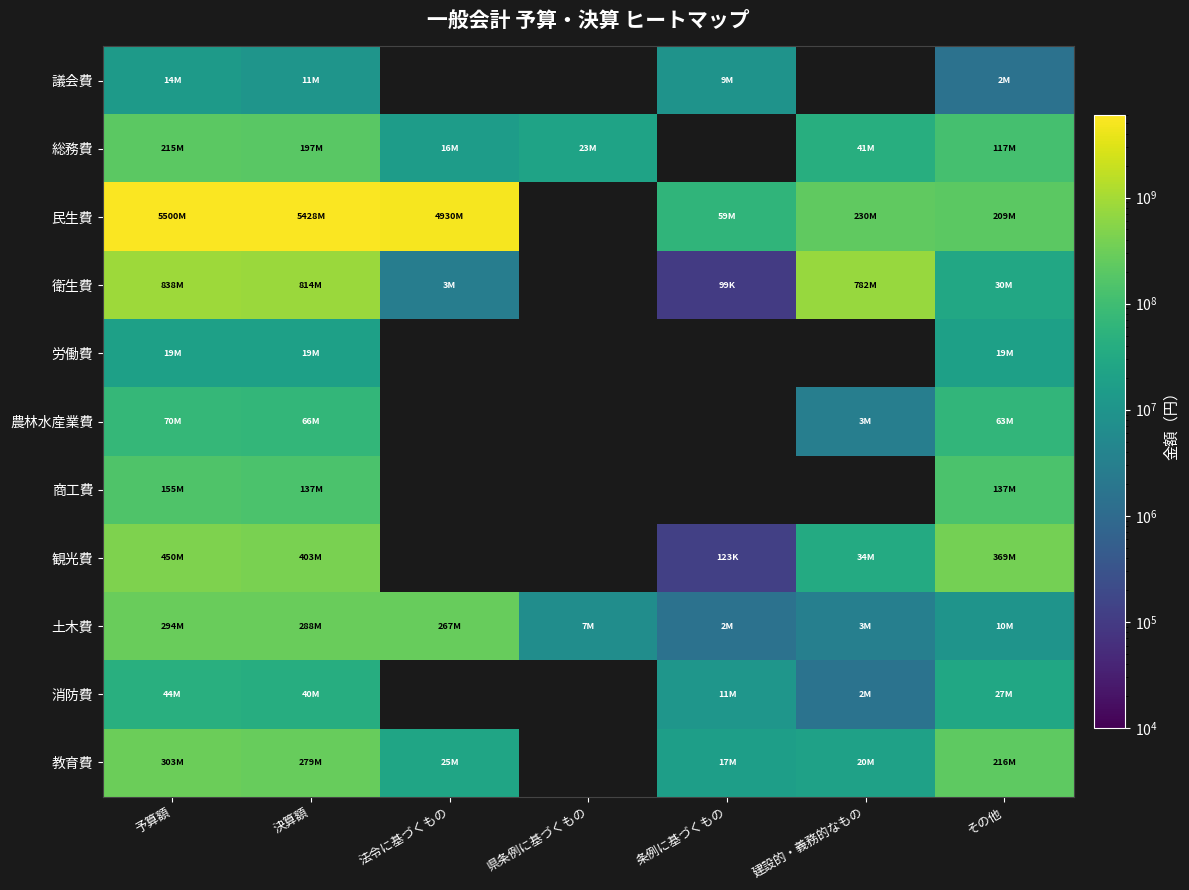

Which series has the largest range (max minus min)?

民生費